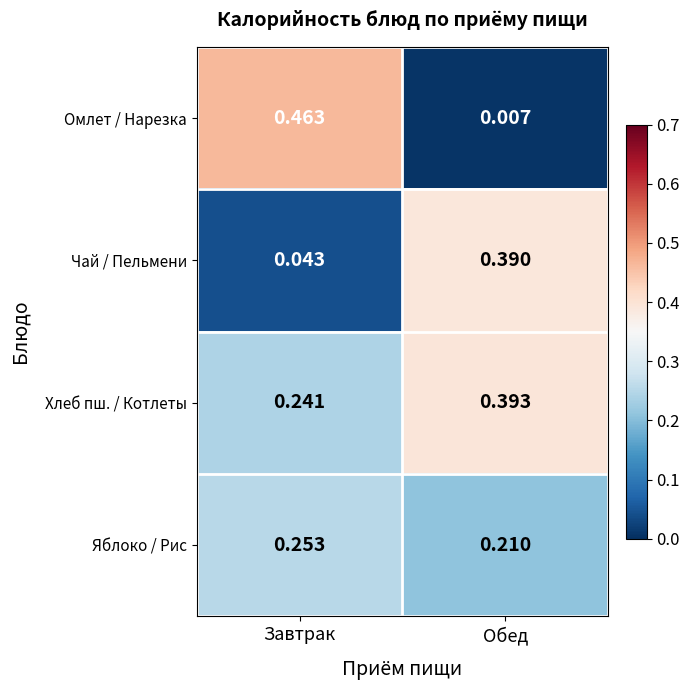

How many distinct data groups are displayed?

4